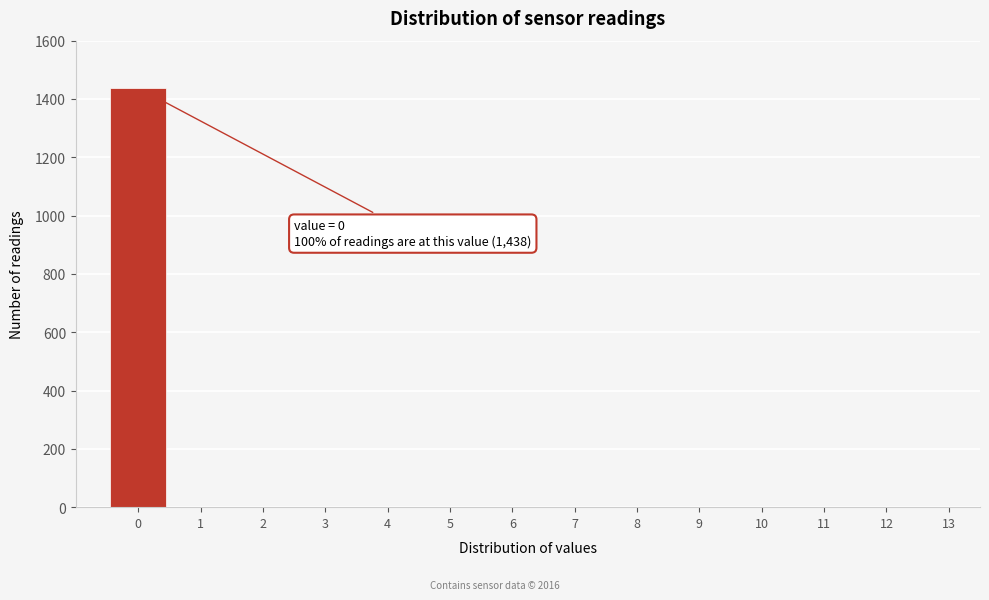

Reading right to left, extract all data points from this chart.

13=0	12=0	11=0	10=0	9=0	8=0	7=0	6=0	5=0	4=0	3=0	2=0	1=0	0=1438